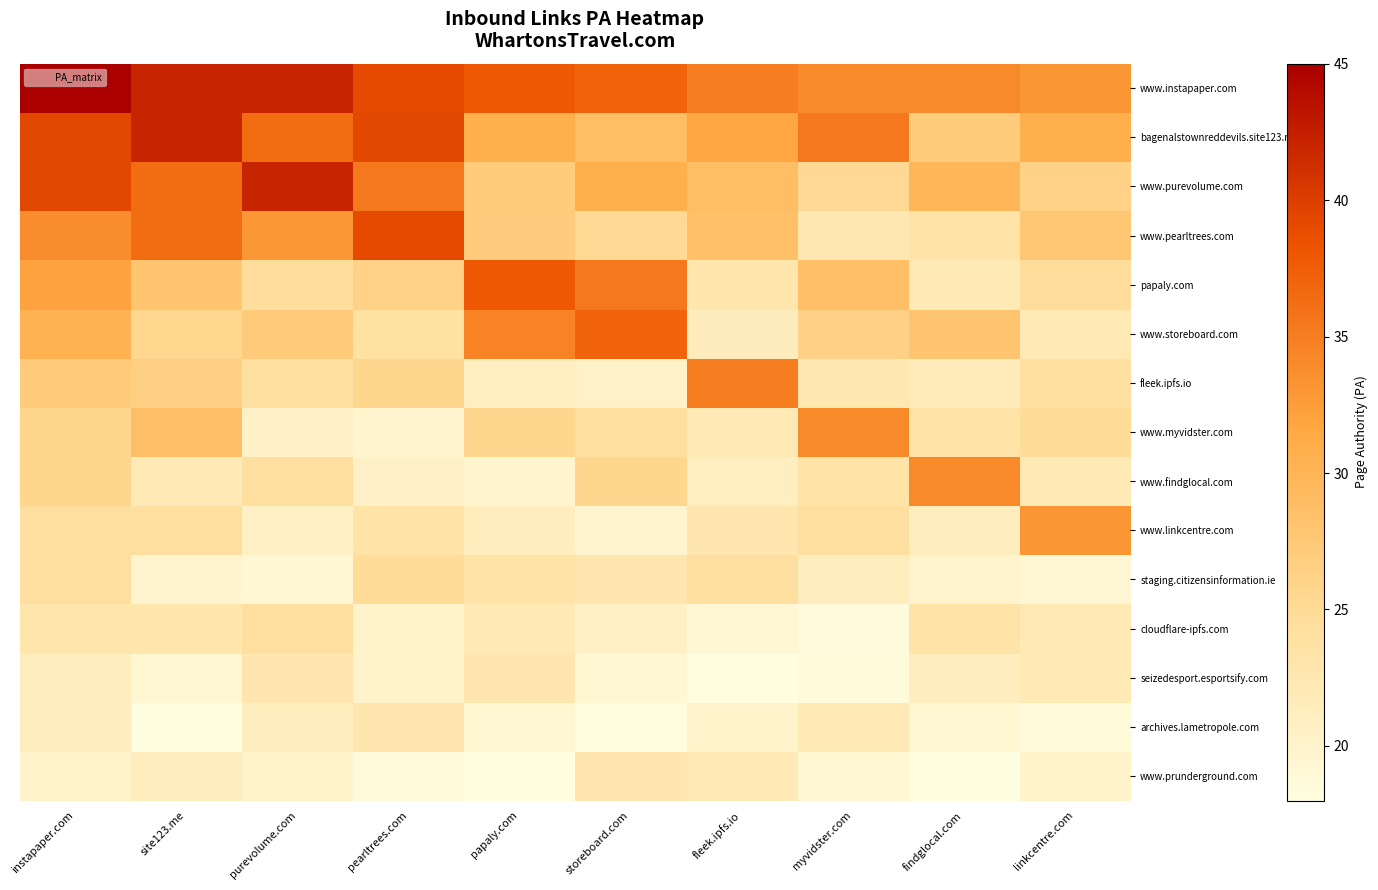

Reading left to right, what are all the values shown in this chart?

www.instapaper.com: instapaper.com=45.0	site123.me=42.0	purevolume.com=42.0	pearltrees.com=39.0	papaly.com=38.0	storeboard.com=37.0	fleek.ipfs.io=35.0	myvidster.com=34.0	findglocal.com=34.0	linkcentre.com=33.0
bagenalstownreddevils.site123.me: instapaper.com=39.2	site123.me=42.0	purevolume.com=36.4	pearltrees.com=39.2	papaly.com=30.8	storeboard.com=28.9	fleek.ipfs.io=31.7	myvidster.com=35.5	findglocal.com=27.1	linkcentre.com=30.8
www.purevolume.com: instapaper.com=39.2	site123.me=36.4	purevolume.com=42.0	pearltrees.com=35.5	papaly.com=27.1	storeboard.com=30.8	fleek.ipfs.io=28.9	myvidster.com=25.2	findglocal.com=29.9	linkcentre.com=26.1
www.pearltrees.com: instapaper.com=33.8	site123.me=36.4	purevolume.com=32.9	pearltrees.com=39.0	papaly.com=26.9	storeboard.com=25.1	fleek.ipfs.io=28.6	myvidster.com=22.5	findglocal.com=23.4	linkcentre.com=27.7
papaly.com: instapaper.com=32.1	site123.me=27.9	purevolume.com=24.5	pearltrees.com=26.2	papaly.com=38.0	storeboard.com=35.5	fleek.ipfs.io=22.8	myvidster.com=28.7	findglocal.com=22.0	linkcentre.com=24.5
www.storeboard.com: instapaper.com=30.4	site123.me=25.5	purevolume.com=27.1	pearltrees.com=23.8	papaly.com=34.5	storeboard.com=37.0	fleek.ipfs.io=21.4	myvidster.com=26.3	findglocal.com=28.0	linkcentre.com=22.2
fleek.ipfs.io: instapaper.com=27.2	site123.me=26.4	purevolume.com=24.1	pearltrees.com=25.7	papaly.com=21.0	storeboard.com=20.2	fleek.ipfs.io=35.0	myvidster.com=22.6	findglocal.com=21.8	linkcentre.com=24.1
www.myvidster.com: instapaper.com=25.7	site123.me=28.7	purevolume.com=20.4	pearltrees.com=19.6	papaly.com=25.7	storeboard.com=24.2	fleek.ipfs.io=21.9	myvidster.com=34.0	findglocal.com=23.4	linkcentre.com=24.9
www.findglocal.com: instapaper.com=25.7	site123.me=21.9	purevolume.com=24.2	pearltrees.com=20.4	papaly.com=19.6	storeboard.com=25.7	fleek.ipfs.io=21.2	myvidster.com=23.4	findglocal.com=34.0	linkcentre.com=21.9
www.linkcentre.com: instapaper.com=24.2	site123.me=24.2	purevolume.com=20.5	pearltrees.com=23.5	papaly.com=21.3	storeboard.com=19.8	fleek.ipfs.io=22.7	myvidster.com=24.2	findglocal.com=21.3	linkcentre.com=33.0
staging.citizensinformation.ie: instapaper.com=24.2	site123.me=19.8	purevolume.com=19.1	pearltrees.com=24.9	papaly.com=23.5	storeboard.com=22.7	fleek.ipfs.io=24.2	myvidster.com=21.3	findglocal.com=19.8	linkcentre.com=19.1
cloudflare-ipfs.com: instapaper.com=22.8	site123.me=22.8	purevolume.com=24.2	pearltrees.com=19.9	papaly.com=22.0	storeboard.com=20.6	fleek.ipfs.io=19.2	myvidster.com=18.5	findglocal.com=23.5	linkcentre.com=22.0
seizedesport.esportsify.com: instapaper.com=21.4	site123.me=19.3	purevolume.com=22.7	pearltrees.com=20.0	papaly.com=22.7	storeboard.com=19.3	fleek.ipfs.io=18.0	myvidster.com=18.6	findglocal.com=21.4	linkcentre.com=22.0
archives.lametropole.com: instapaper.com=21.4	site123.me=18.0	purevolume.com=21.4	pearltrees.com=22.7	papaly.com=19.3	storeboard.com=18.0	fleek.ipfs.io=20.0	myvidster.com=22.0	findglocal.com=19.3	linkcentre.com=18.6
www.prunderground.com: instapaper.com=20.0	site123.me=21.4	purevolume.com=20.0	pearltrees.com=18.6	papaly.com=18.0	storeboard.com=22.7	fleek.ipfs.io=22.0	myvidster.com=19.3	findglocal.com=18.0	linkcentre.com=20.0